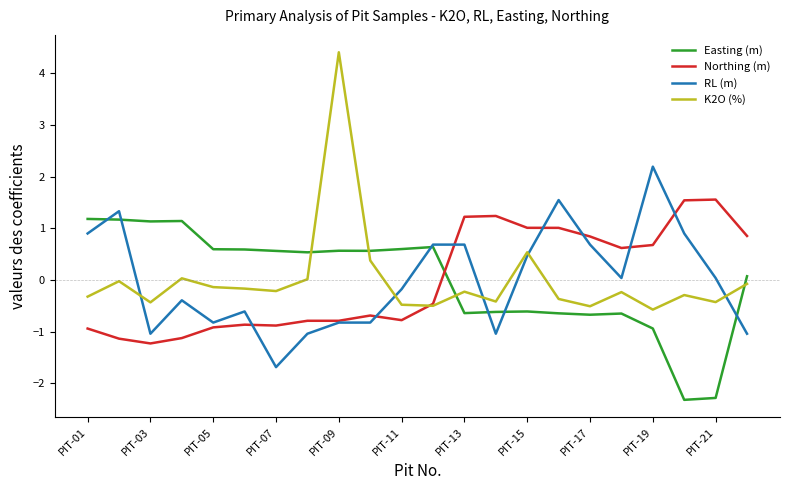

Is this an area chart (filled region under the line)?

No